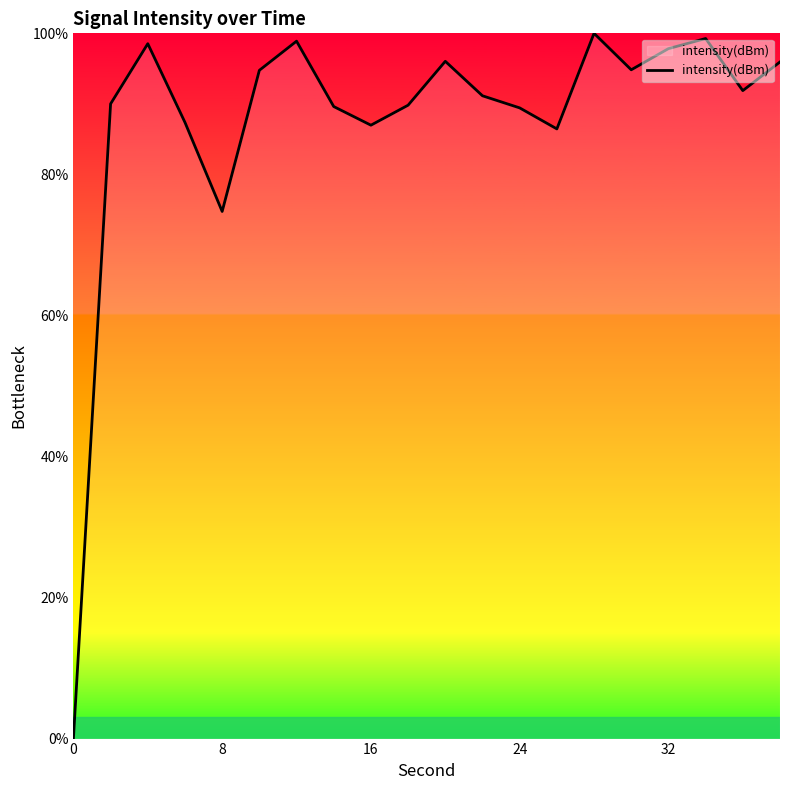

What is the maximum value shown in the chart?

100.0